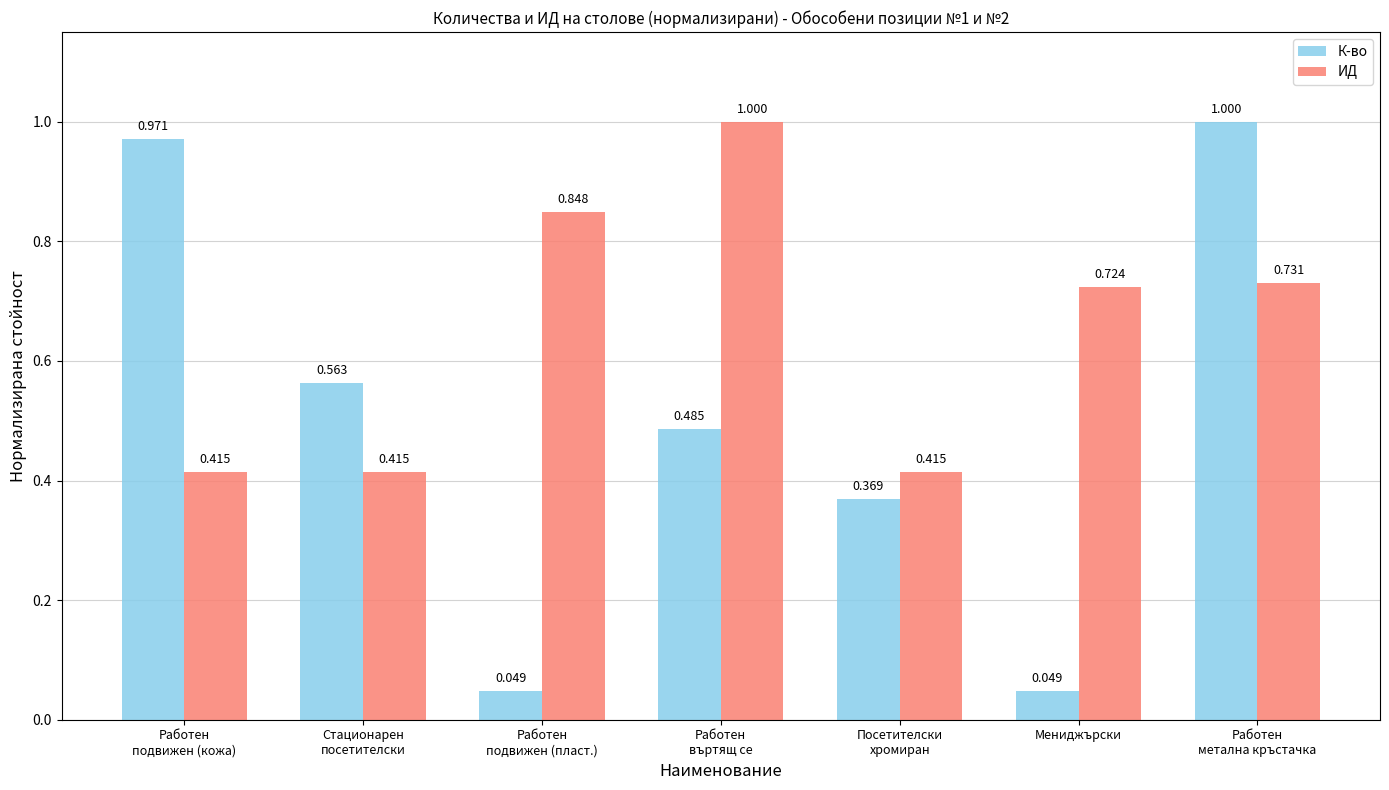

What is the difference between the maximum and second lowest values in the К-во series?

1.0